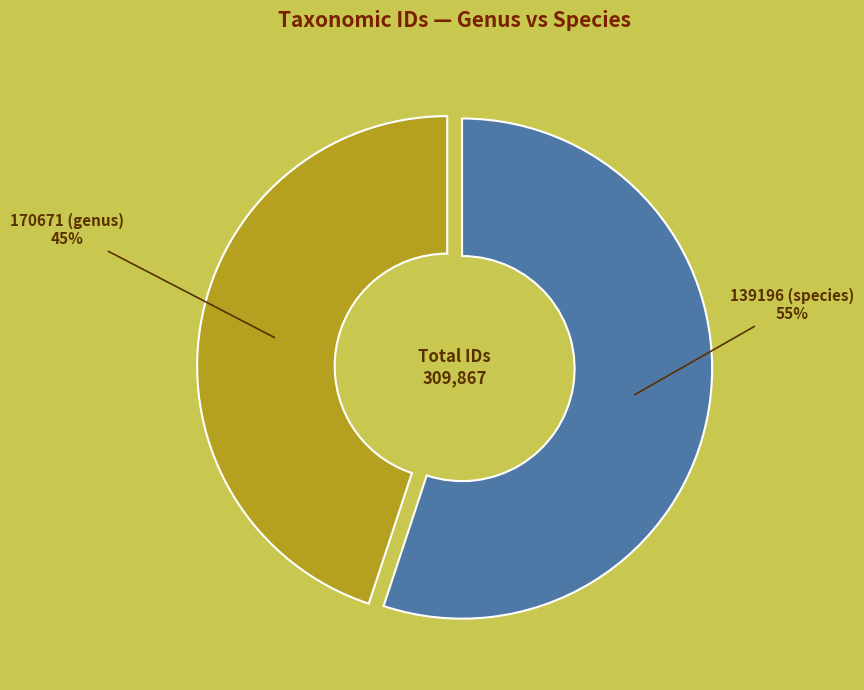

To the nearest percent, what is the difference between the largest and smallest slice percentages?

10%